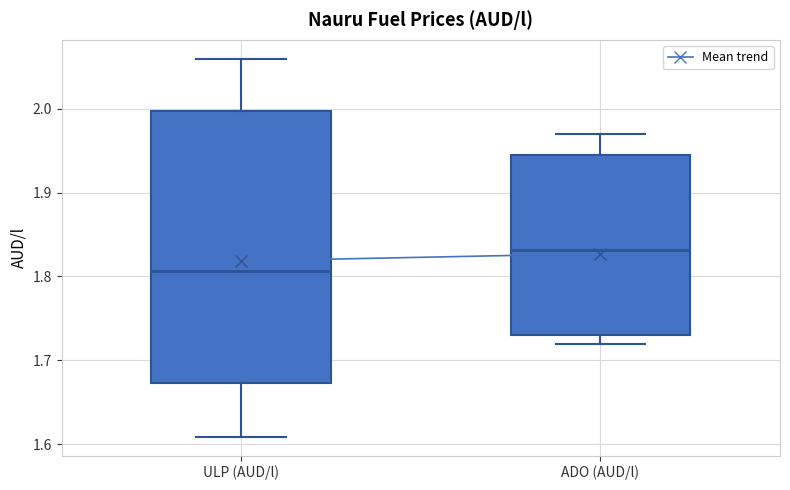

Which box's median line is the highest?

ADO (AUD/l)